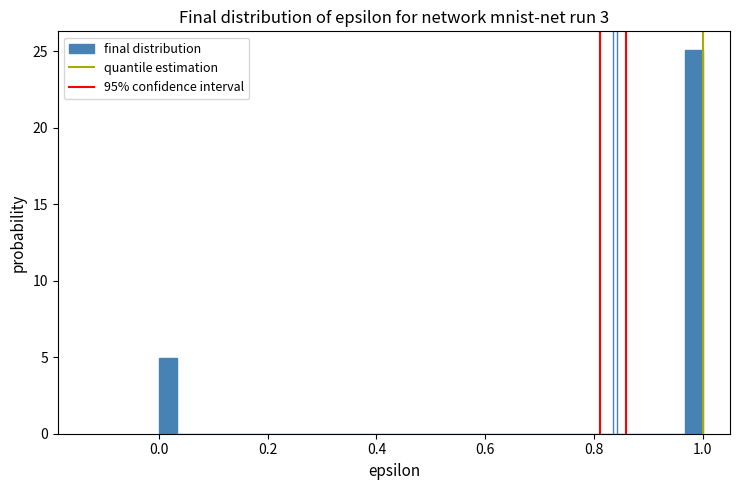

Read against the x-axis, roughly where is the centre of the tallest bar?

0.98